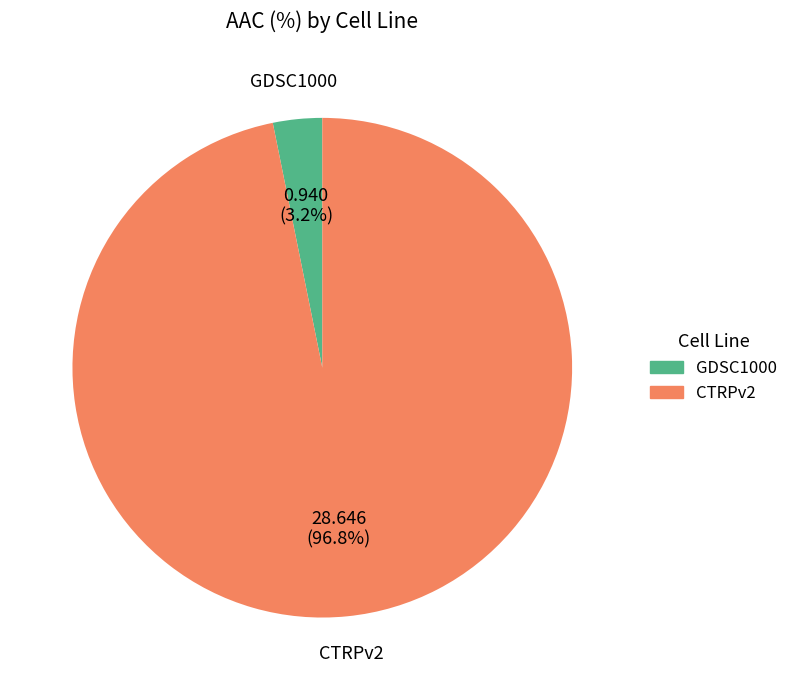

What is the largest slice in the pie chart?

CTRPv2